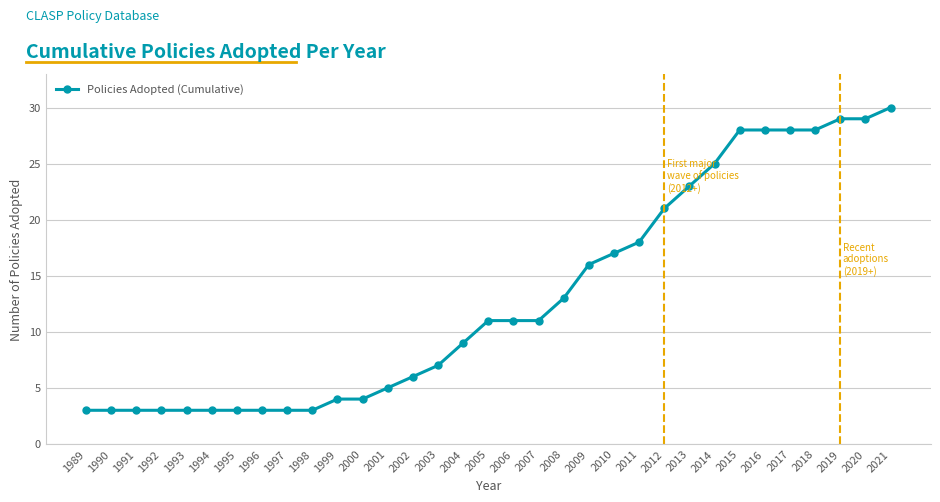

True or false: the data shows 33 at 2013.

False